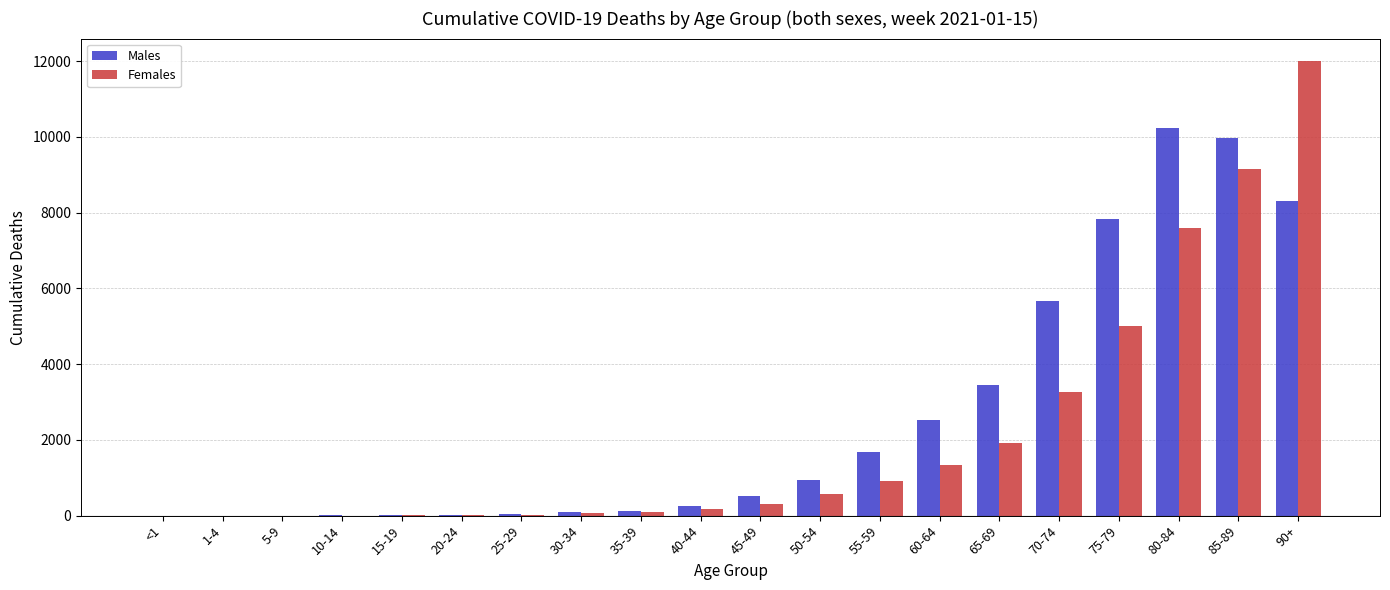

At which label is Females closest to 5998?

75-79